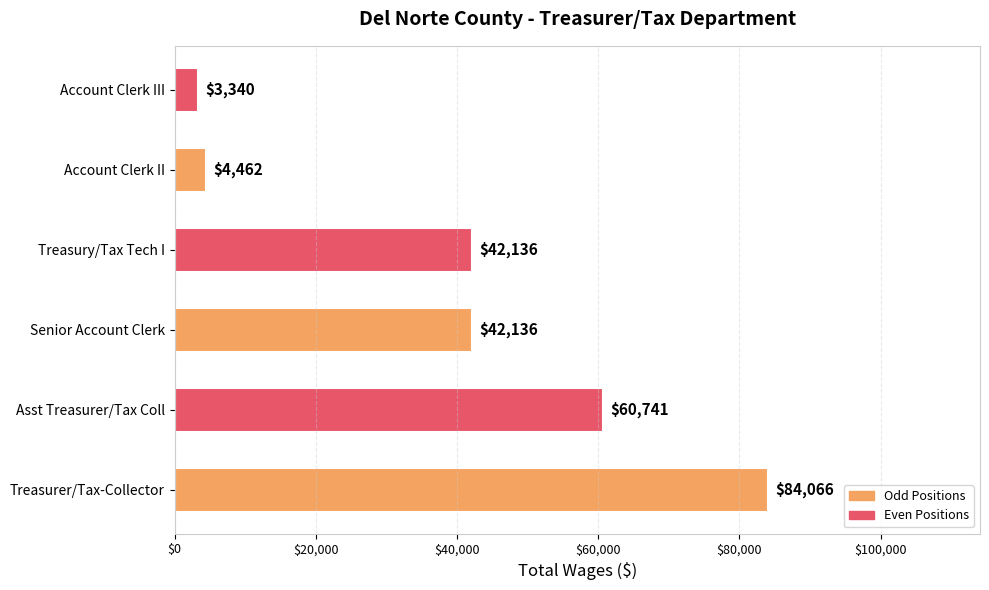

What is the change in value from Asst Treasurer/Tax Coll to Account Clerk III?

-57401